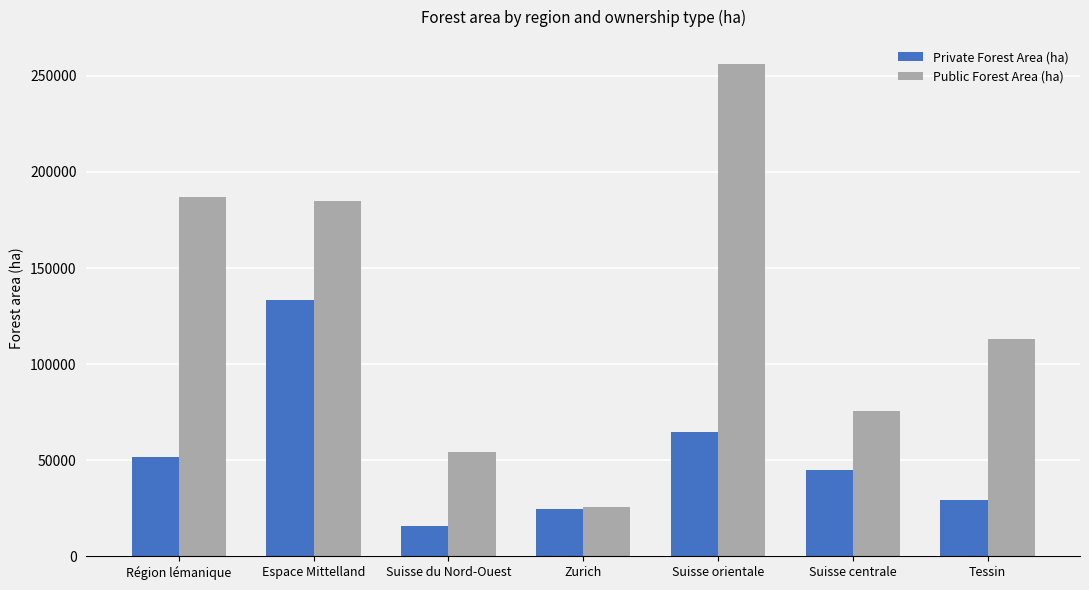

Is it true that Private Forest Area (ha) equals 24634 at Zurich?

True